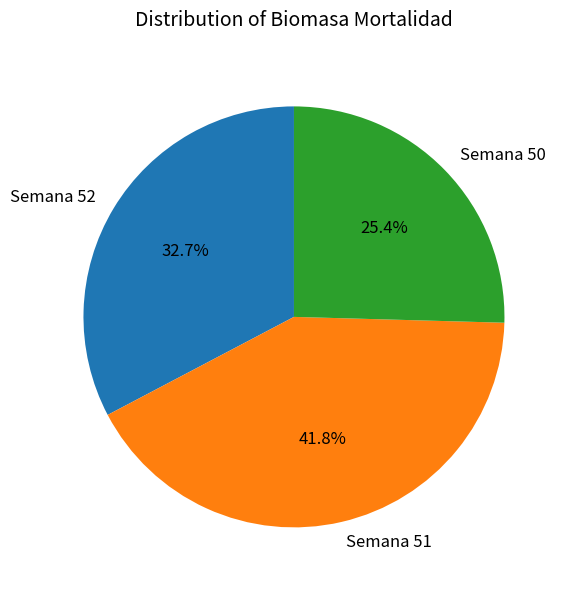

How many slices are in this pie chart?

3